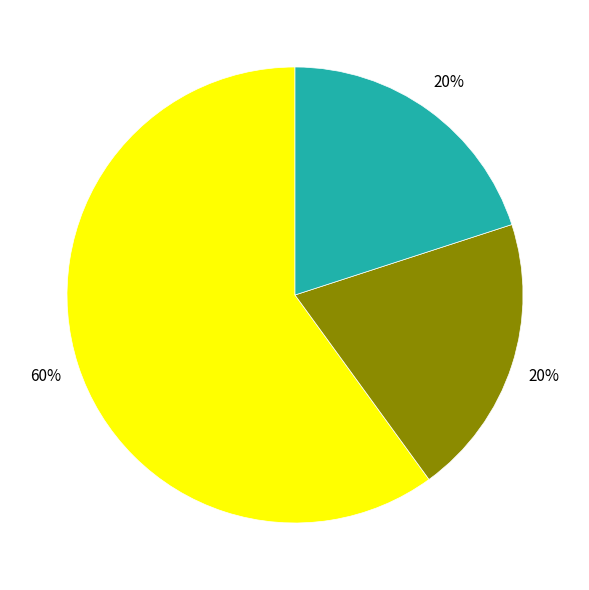

Is there a majority slice in this chart?

Yes